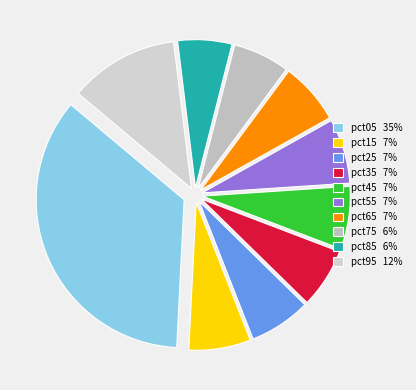

To the nearest percent, what is the difference between the largest and smallest slice percentages?

29%